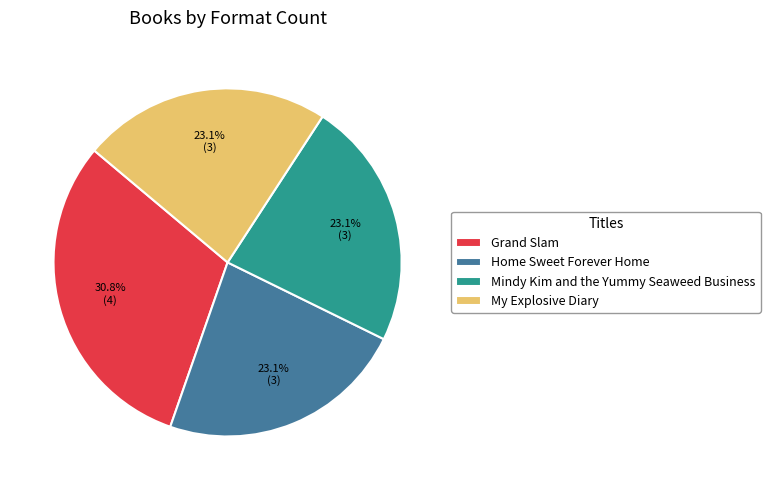

Is it true that My Explosive Diary is 8% of the pie?

False